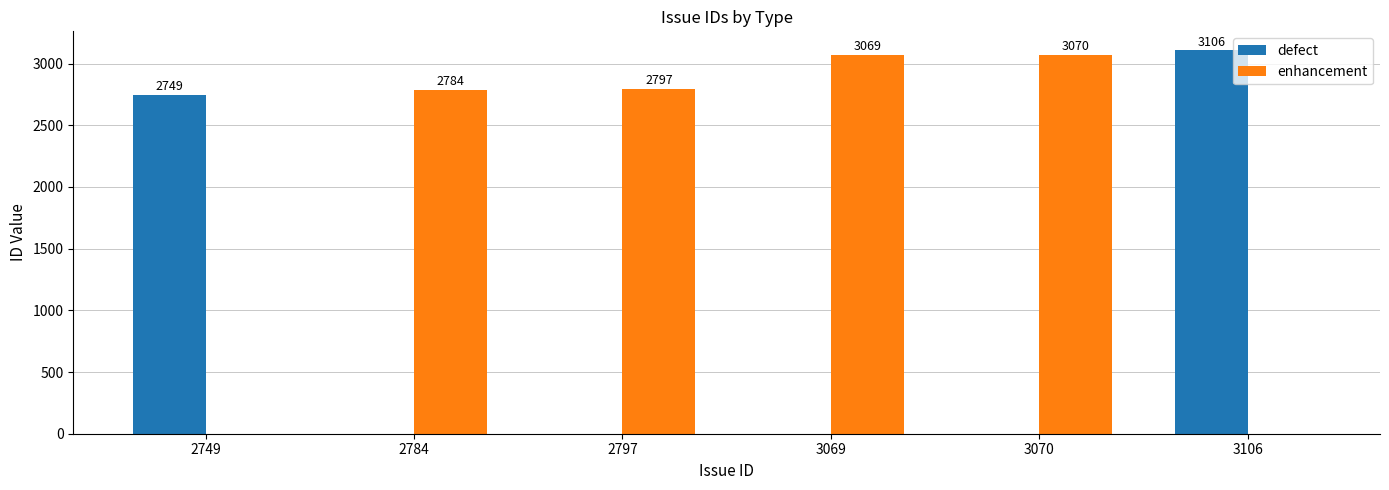

Which series changed the most between 2797 and 3106?

defect